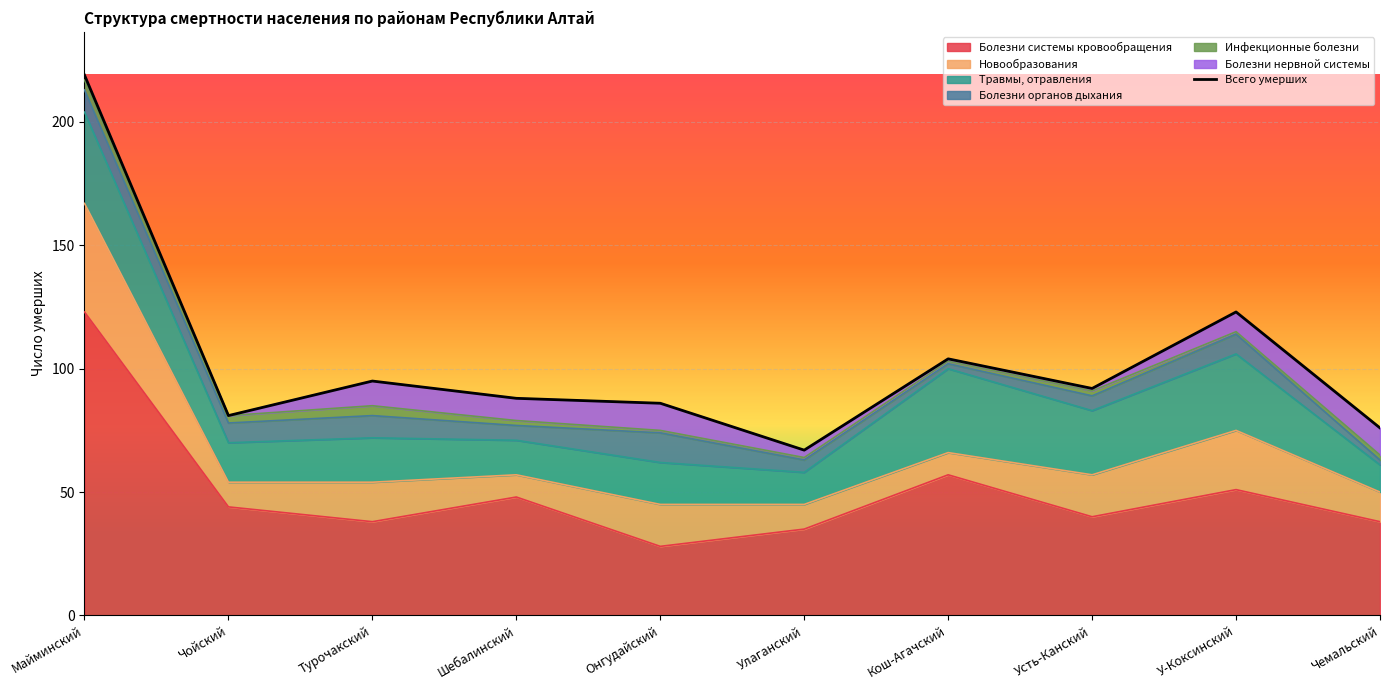

Reading left to right, list all the values displayed in this chart.

219	81	95	88	86	67	104	92	123	76